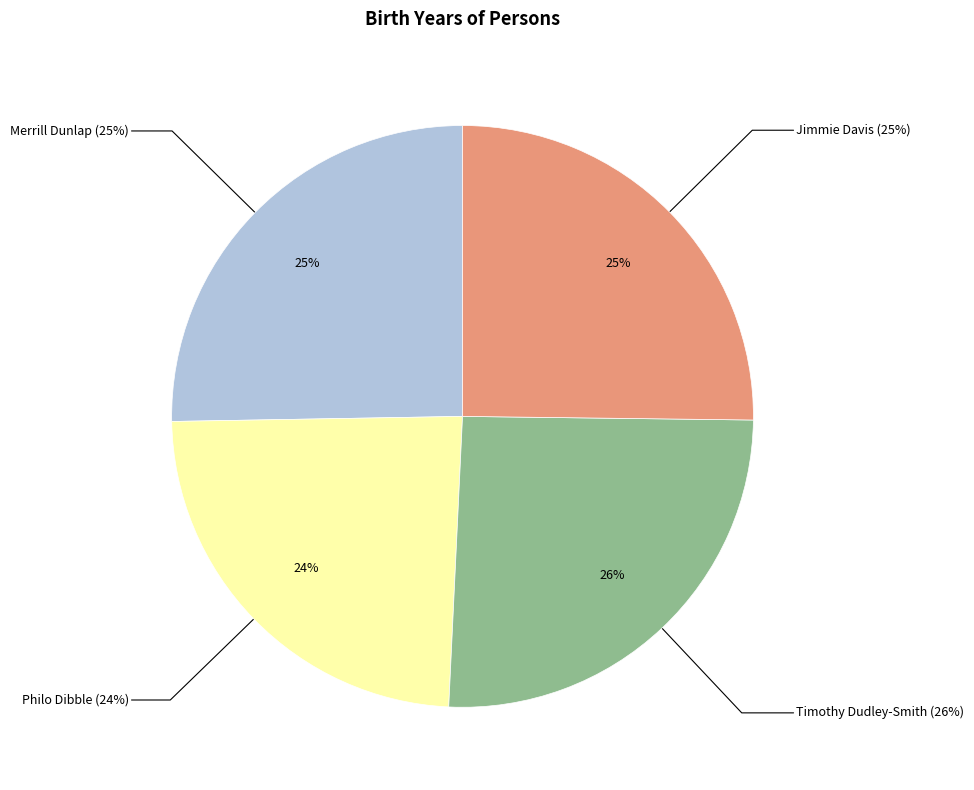

Rank the categories by value from highest to lowest.

Timothy Dudley-Smith, Merrill Dunlap, Jimmie Davis, Philo Dibble